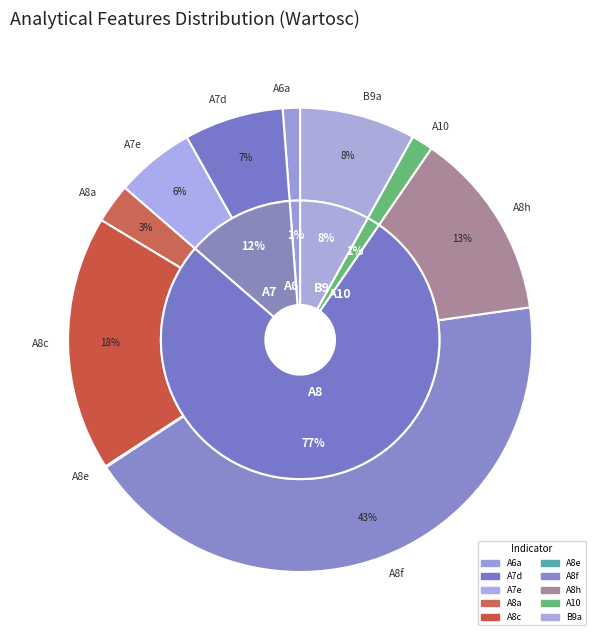

How many slices are in this pie chart?

10